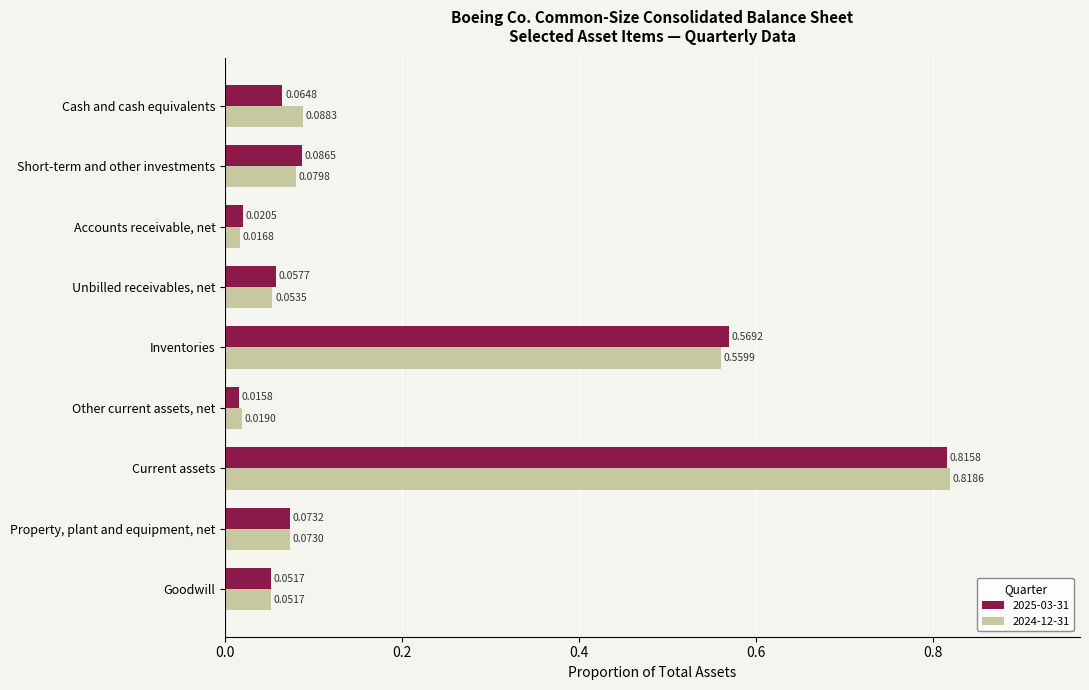

Is the value of 2025-03-31 at Cash and cash equivalents greater than the value of 2024-12-31 at Inventories?

No